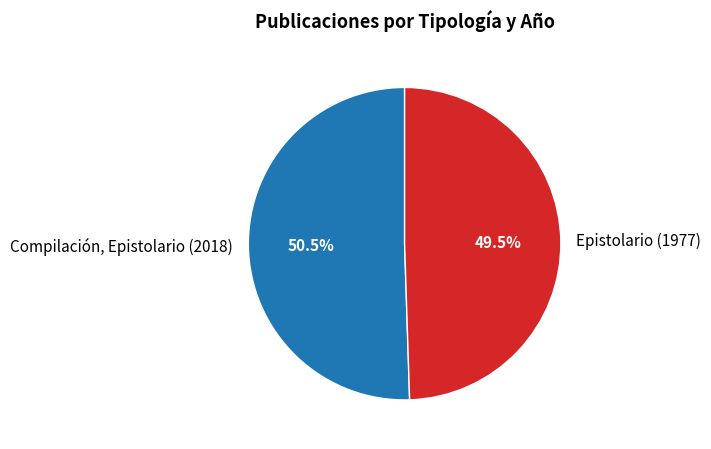

Does Epistolario (1977) account for over 50% of the chart?

No